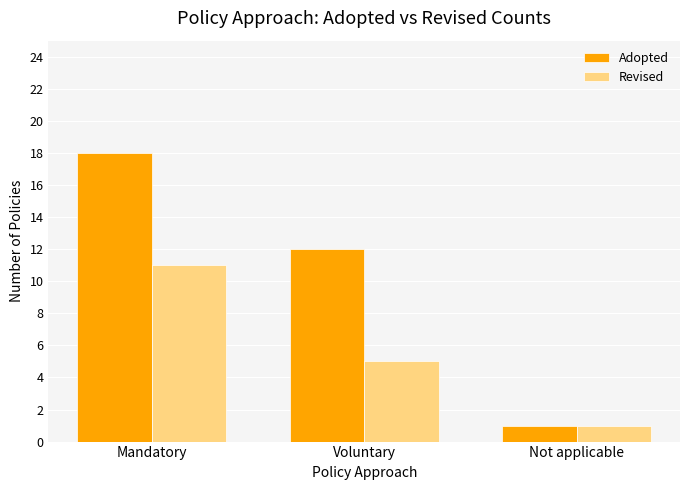

How many bars are there in total?

6